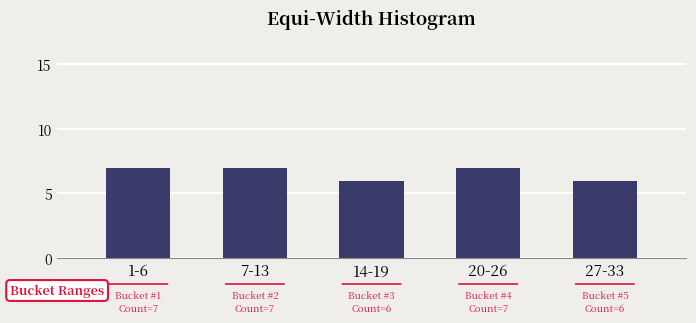

Reading right to left, transcribe all the data shown in this chart.

6	7	6	7	7